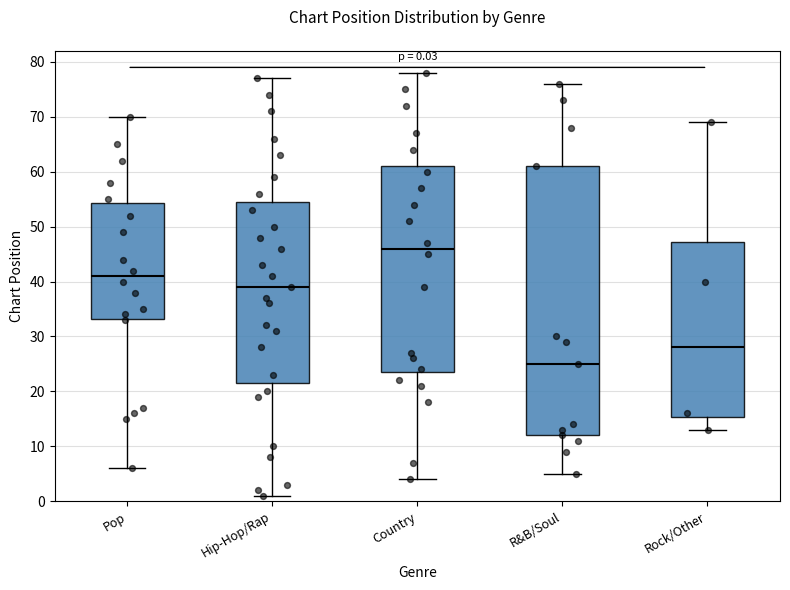

Which box has the lowest median line?

R&B/Soul